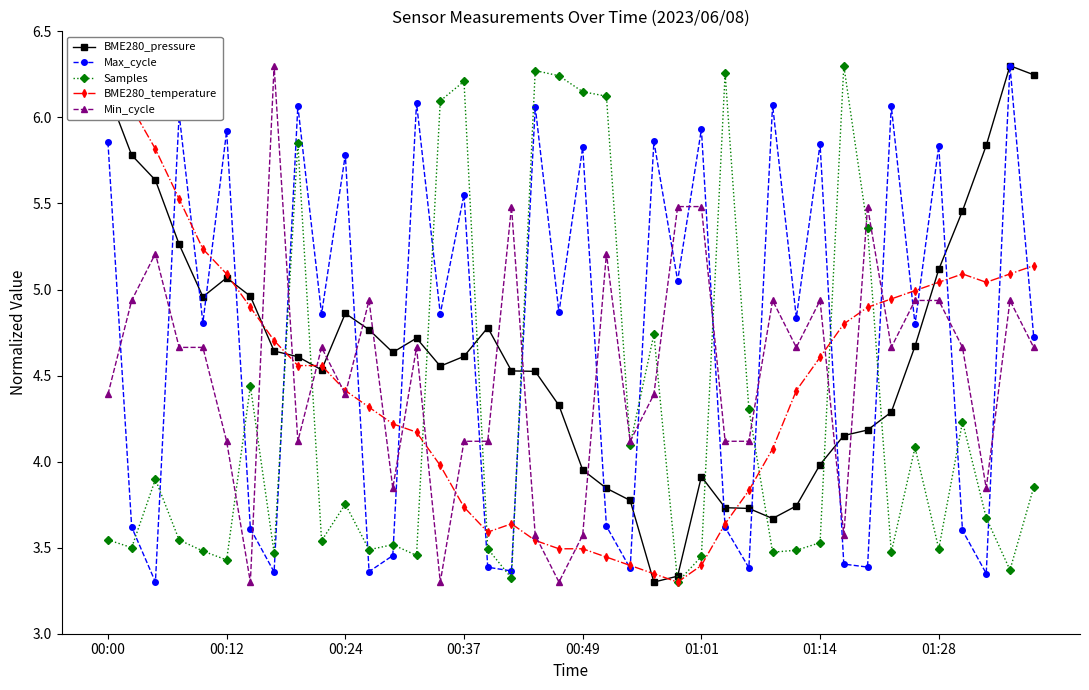

The Max_cycle series shows 5.9 at 00:12. True or false?

True